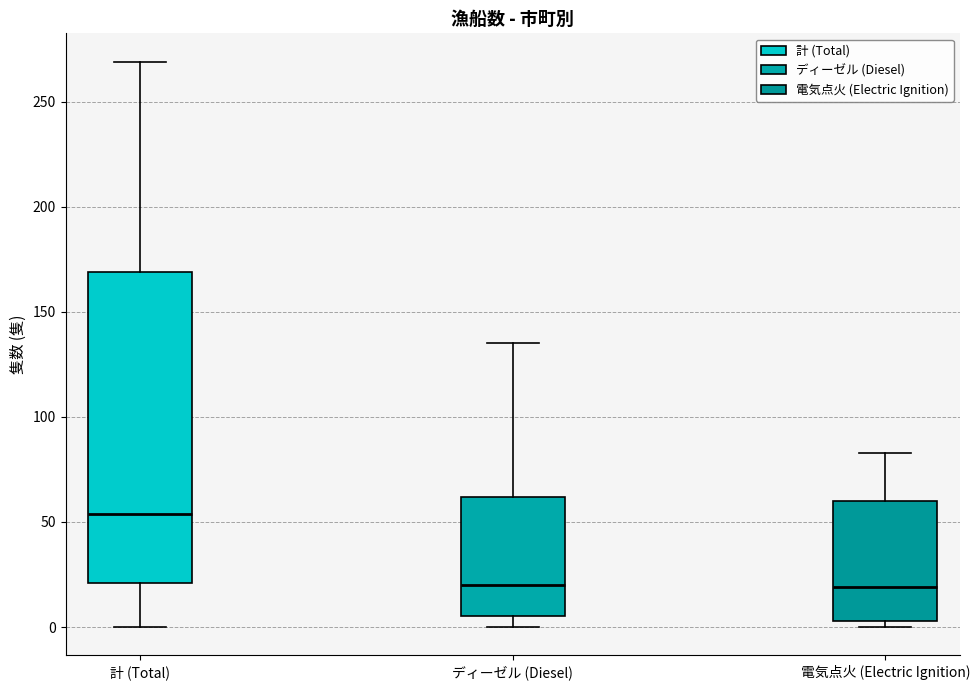

Reading left to right, read every box against the y-axis: the position of its median line, the range the box covers, and the ends of its whiskers. The values are not printed on the chart, so give them approximately, as read against the axis.

計 (Total): median 55, box 20 to 170, whiskers 0 to 270
ディーゼル (Diesel): median 20, box 5 to 60, whiskers 0 to 135
電気点火 (Electric Ignition): median 20, box 5 to 60, whiskers 0 to 85